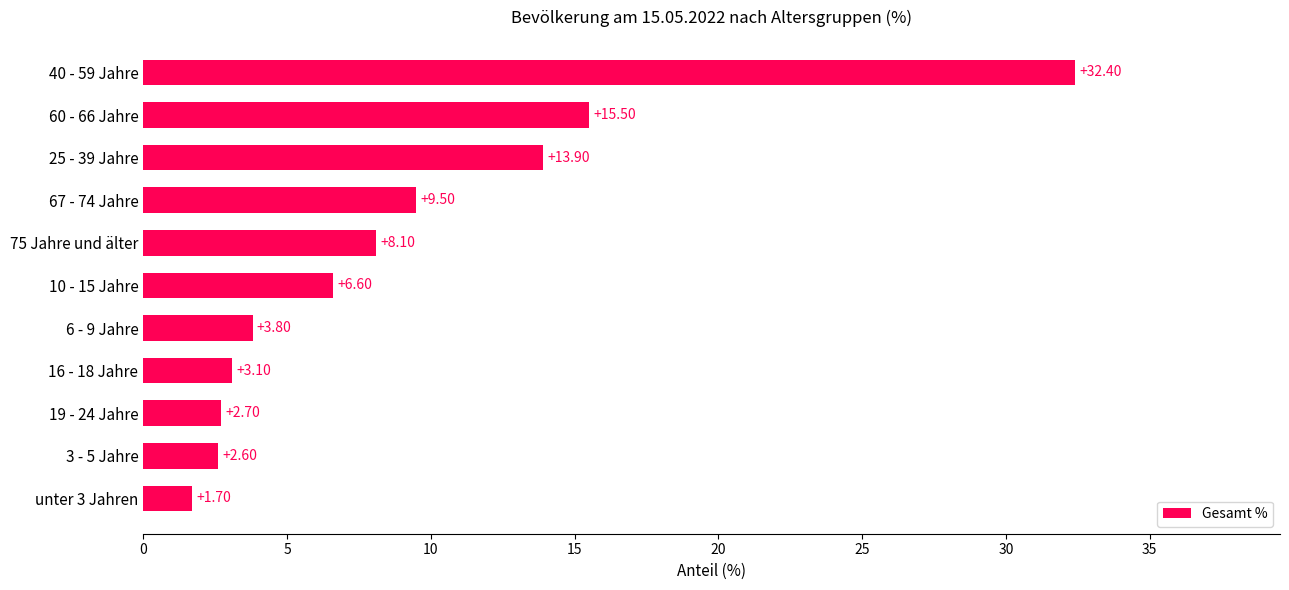

List the labels in order of value, largest first.

40 - 59 Jahre, 60 - 66 Jahre, 25 - 39 Jahre, 67 - 74 Jahre, 75 Jahre und älter, 10 - 15 Jahre, 6 - 9 Jahre, 16 - 18 Jahre, 19 - 24 Jahre, 3 - 5 Jahre, unter 3 Jahren